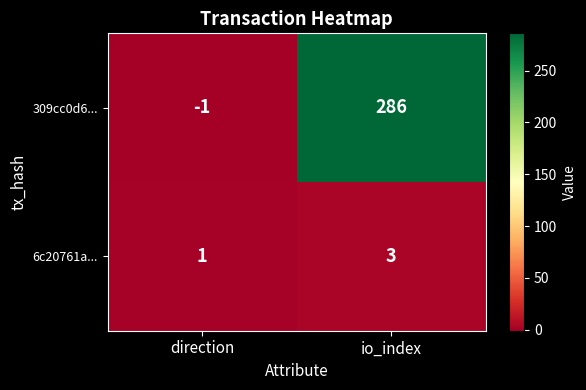

Which has a higher value, io_index or direction?

io_index